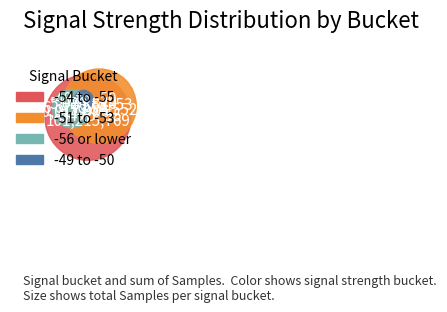

Count the number of slices in the pie.

40